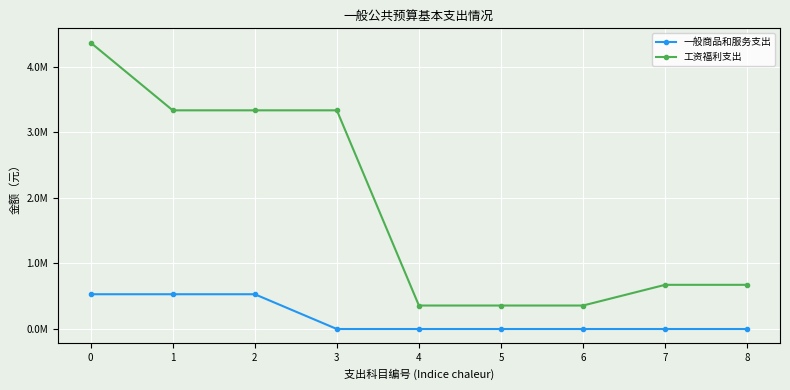

Is this an area chart (filled region under the line)?

No